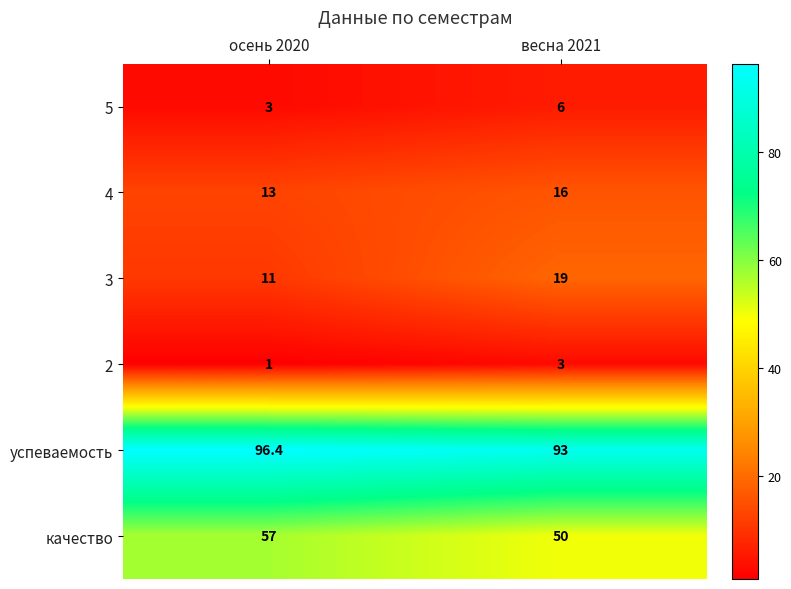

At how many categories does at least one series exceed 48?

2